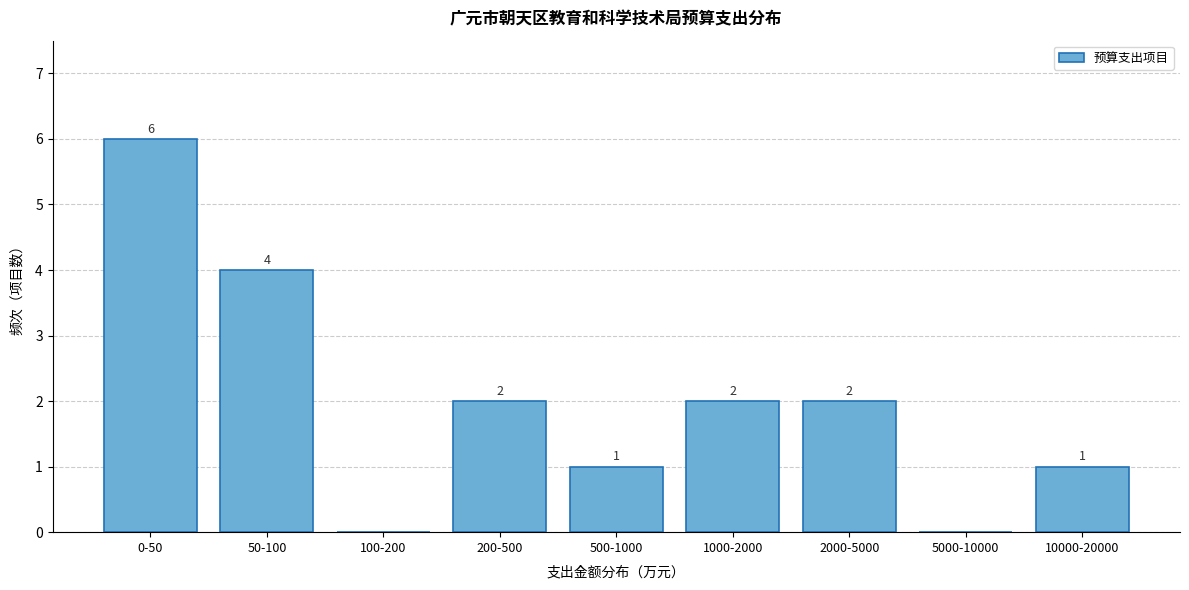

Reading left to right, transcribe all the data shown in this chart.

0-50=6	50-100=4	100-200=0	200-500=2	500-1000=1	1000-2000=2	2000-5000=2	5000-10000=0	10000-20000=1